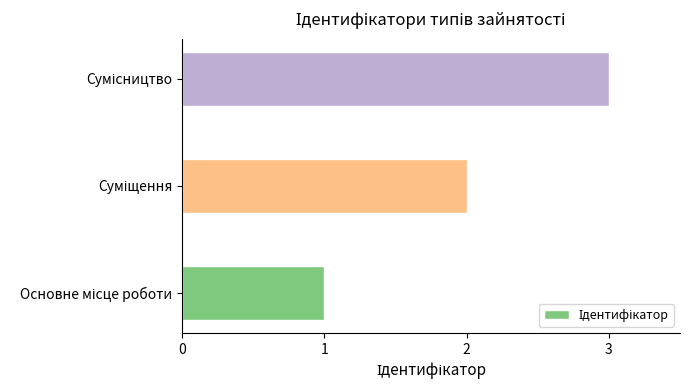

What is the sum of all values?

6